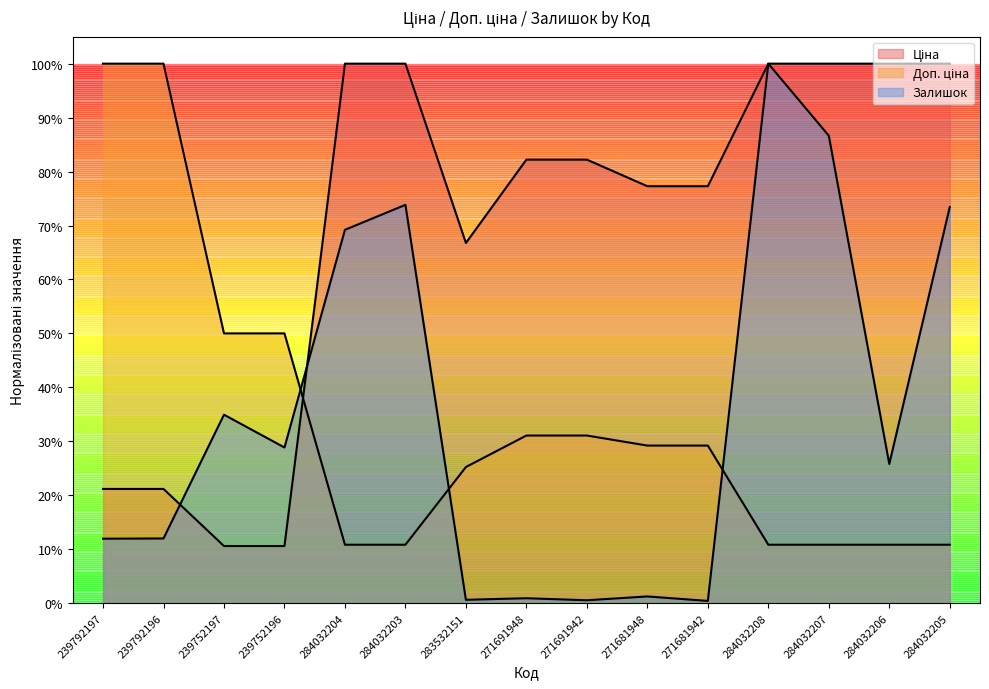

Reading right to left, what are all the values shown in this chart?

Ціна: 1.0	1.0	1.0	1.0	0.8	0.8	0.8	0.8	0.7	1.0	1.0	0.1	0.1	0.2	0.2
Доп. ціна: 0.1	0.1	0.1	0.1	0.3	0.3	0.3	0.3	0.3	0.1	0.1	0.5	0.5	1.0	1.0
Залишок: 0.7	0.3	0.9	1.0	0.0	0.0	0.0	0.0	0.0	0.7	0.7	0.3	0.3	0.1	0.1